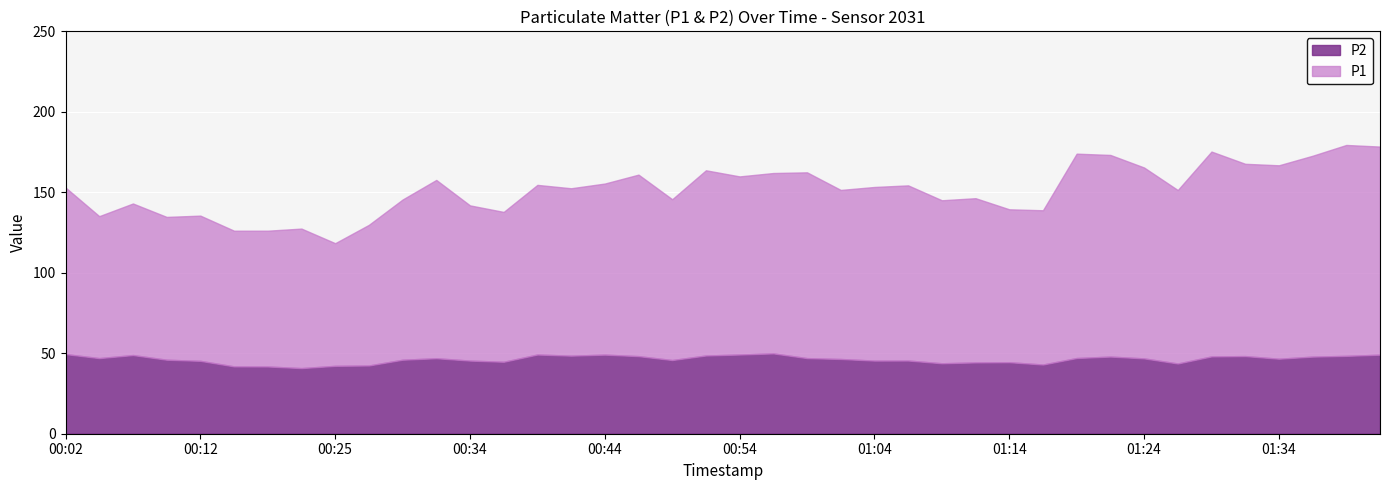

Which series changed the most between 00:37 and 01:44?

P1